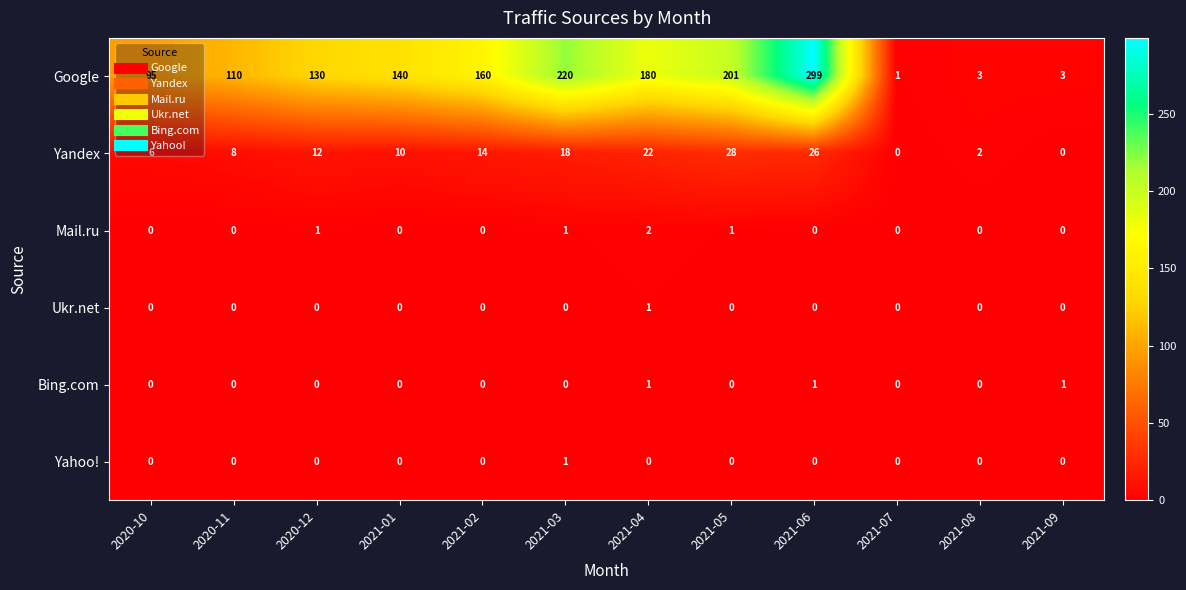

What is the approximate value of Yandex at 2020-12?

12